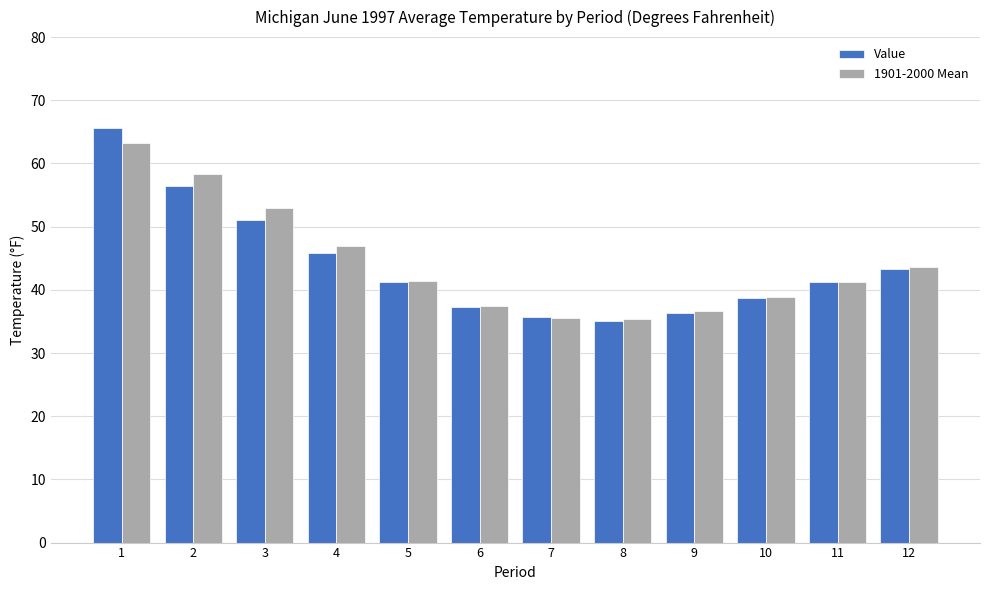

At how many categories does at least one series exceed 40?

7